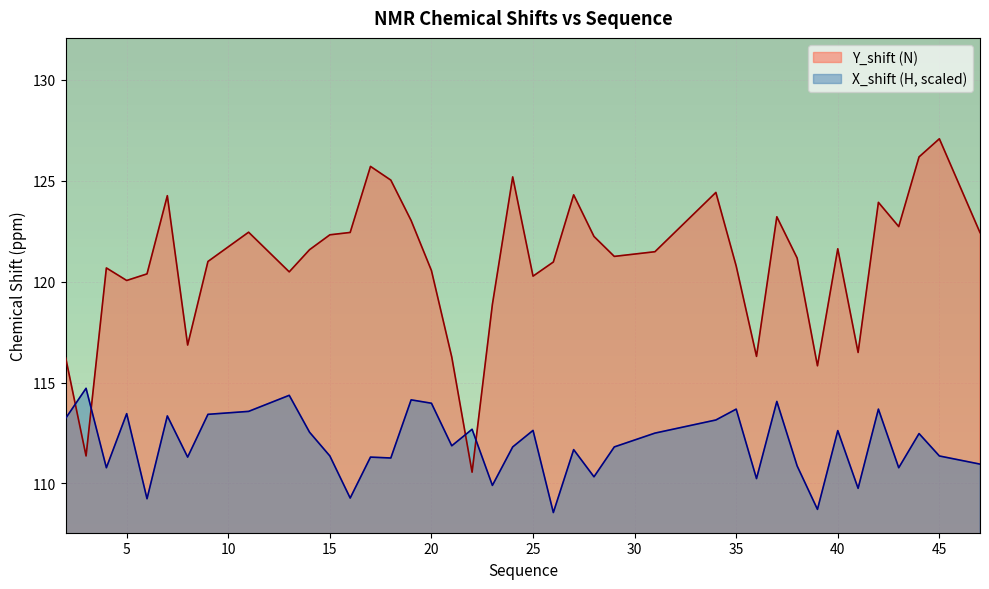

What is the minimum value shown in the chart?

108.6